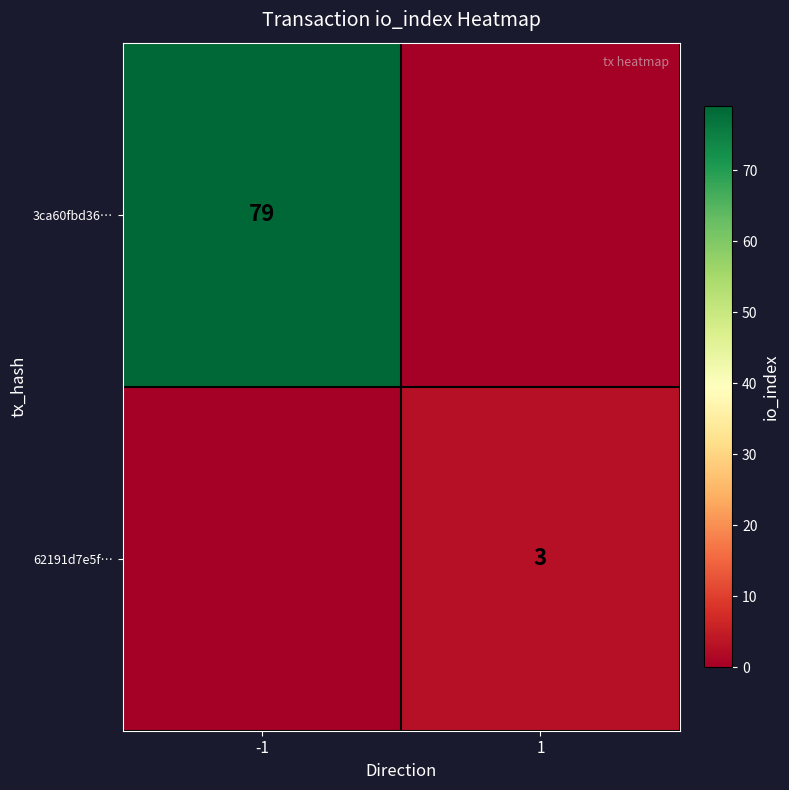

Is it true that 3ca60fbd36… equals 53 at -1?

False